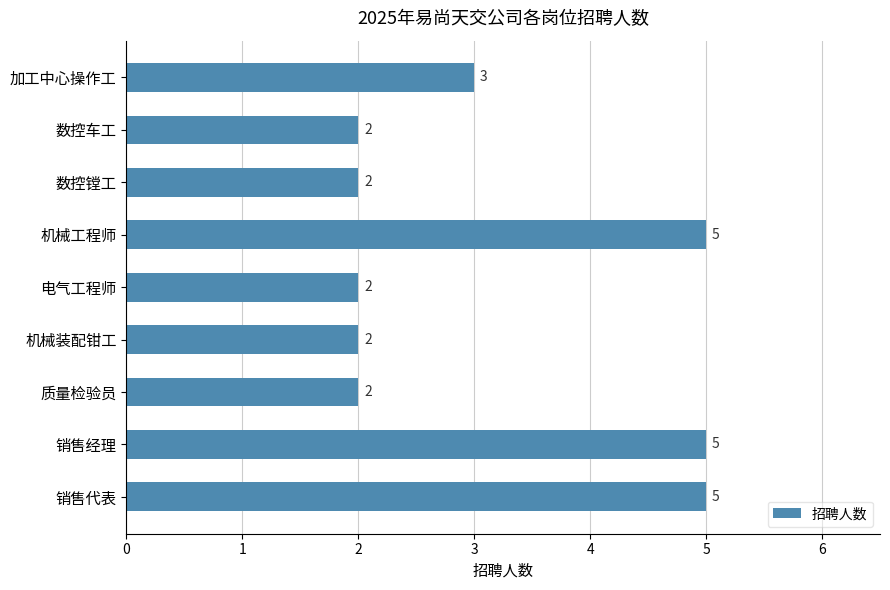

Approximately how many times larger is the value at 数控车工 compared to 机械工程师?

0.4